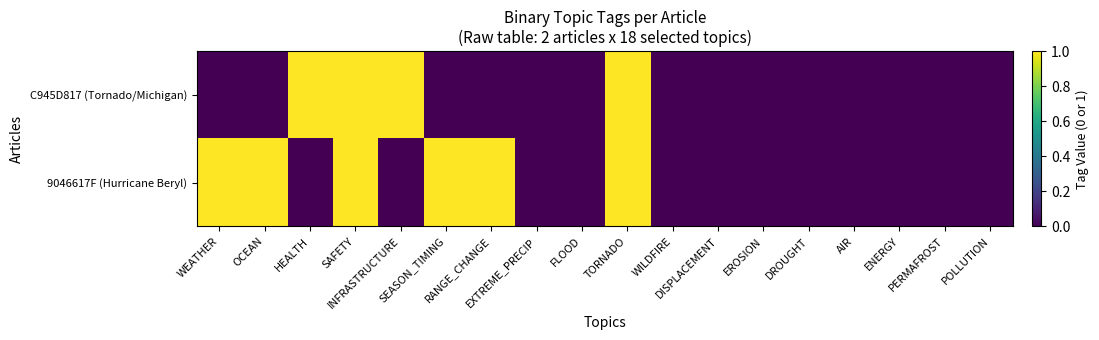

Reading right to left, transcribe all the data shown in this chart.

C945D817 (Tornado/Michigan): POLLUTION=0	PERMAFROST=0	ENERGY=0	AIR=0	DROUGHT=0	EROSION=0	DISPLACEMENT=0	WILDFIRE=0	TORNADO=1	FLOOD=0	EXTREME_PRECIP=0	RANGE_CHANGE=0	SEASON_TIMING=0	INFRASTRUCTURE=1	SAFETY=1	HEALTH=1	OCEAN=0	WEATHER=0
9046617F (Hurricane Beryl): POLLUTION=0	PERMAFROST=0	ENERGY=0	AIR=0	DROUGHT=0	EROSION=0	DISPLACEMENT=0	WILDFIRE=0	TORNADO=1	FLOOD=0	EXTREME_PRECIP=0	RANGE_CHANGE=1	SEASON_TIMING=1	INFRASTRUCTURE=0	SAFETY=1	HEALTH=0	OCEAN=1	WEATHER=1